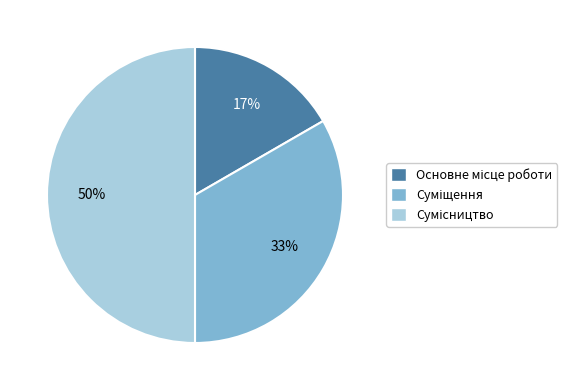

To the nearest percent, what is the difference between the largest and smallest slice percentages?

33%